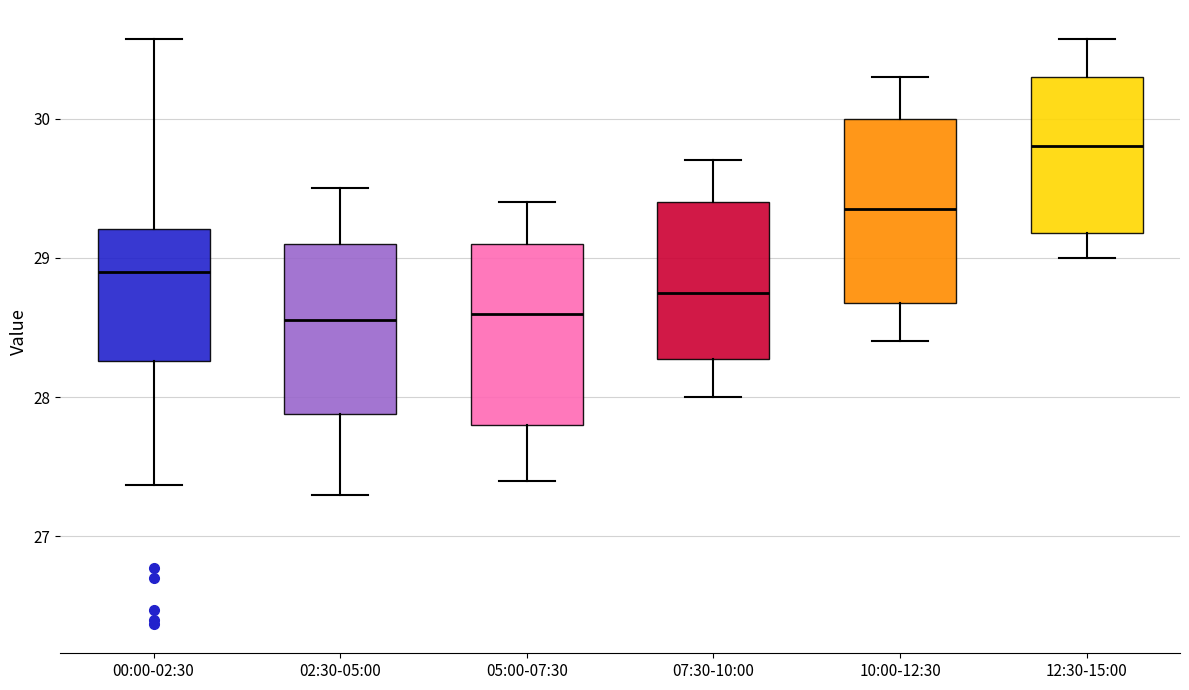

Reading left to right, read every box against the y-axis: the position of its median line, the range the box covers, and the ends of its whiskers. The values are not printed on the chart, so give them approximately, as read against the axis.

00:00-02:30: median 28.9, box 28.3 to 29.2, whiskers 27.4 to 30.6
02:30-05:00: median 28.6, box 27.9 to 29.1, whiskers 27.3 to 29.5
05:00-07:30: median 28.6, box 27.8 to 29.1, whiskers 27.4 to 29.4
07:30-10:00: median 28.8, box 28.3 to 29.4, whiskers 28.0 to 29.7
10:00-12:30: median 29.4, box 28.7 to 30.0, whiskers 28.4 to 30.3
12:30-15:00: median 29.8, box 29.2 to 30.3, whiskers 29.0 to 30.6